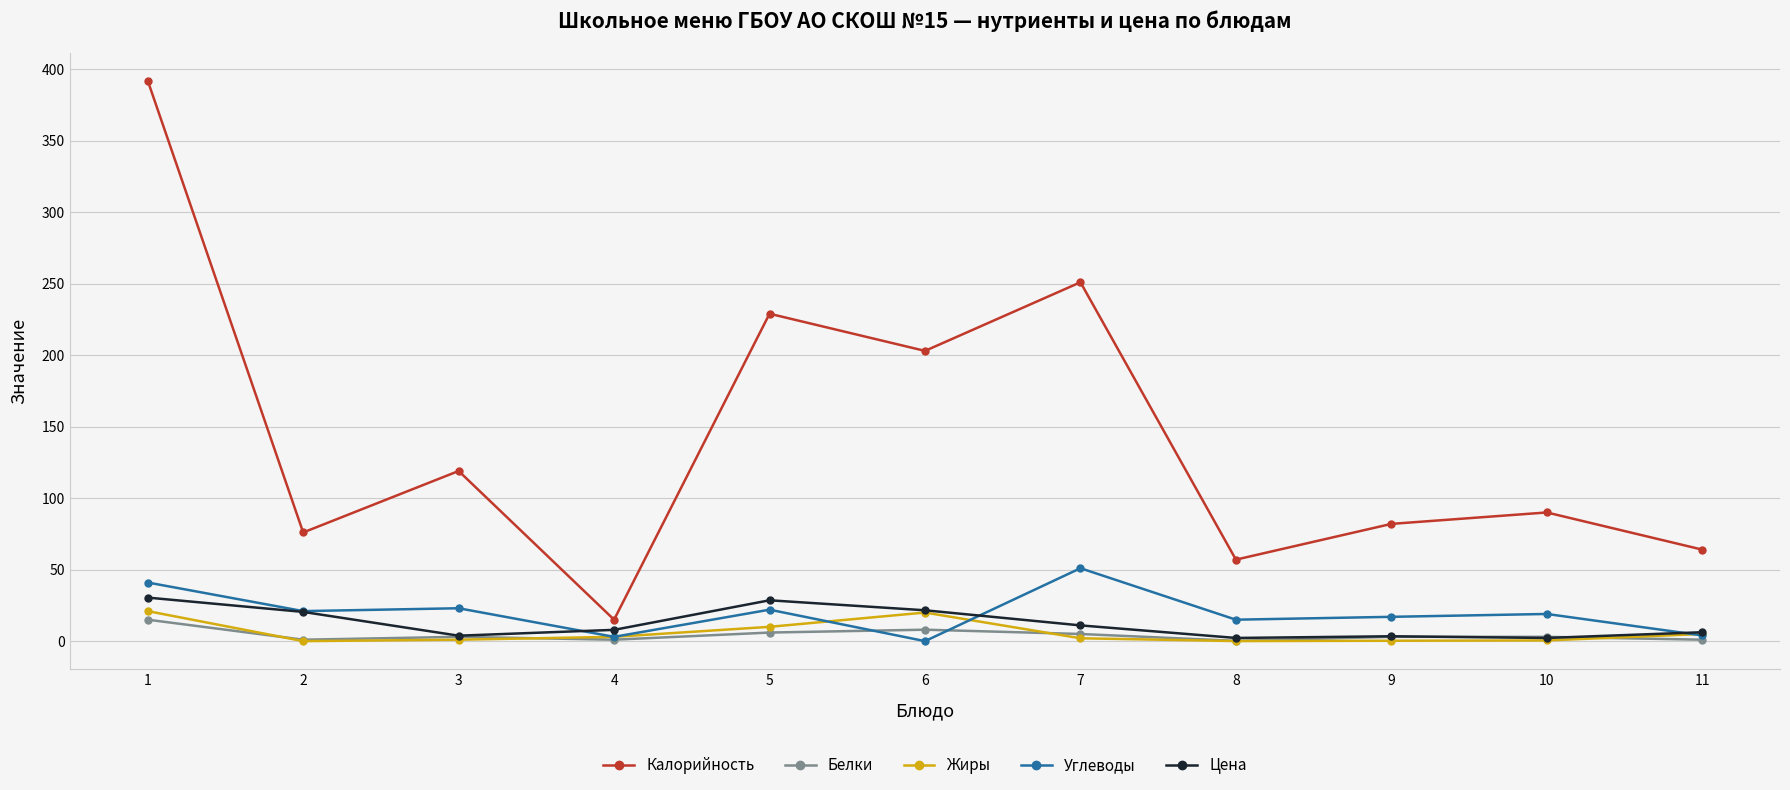

Is it true that Углеводы equals 4.0 at 11?

True